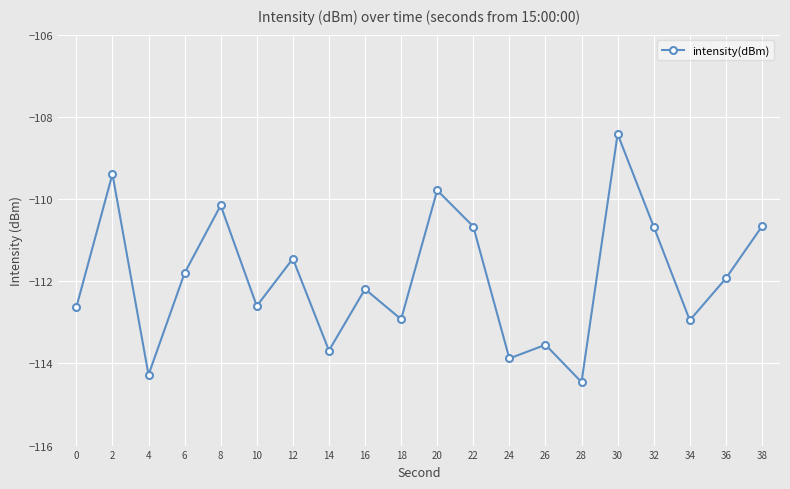

The value at 14 is -113.7. True or false?

True